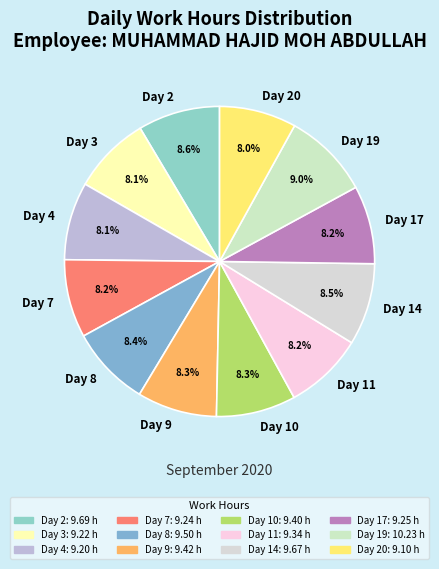

How many slices are in this pie chart?

12